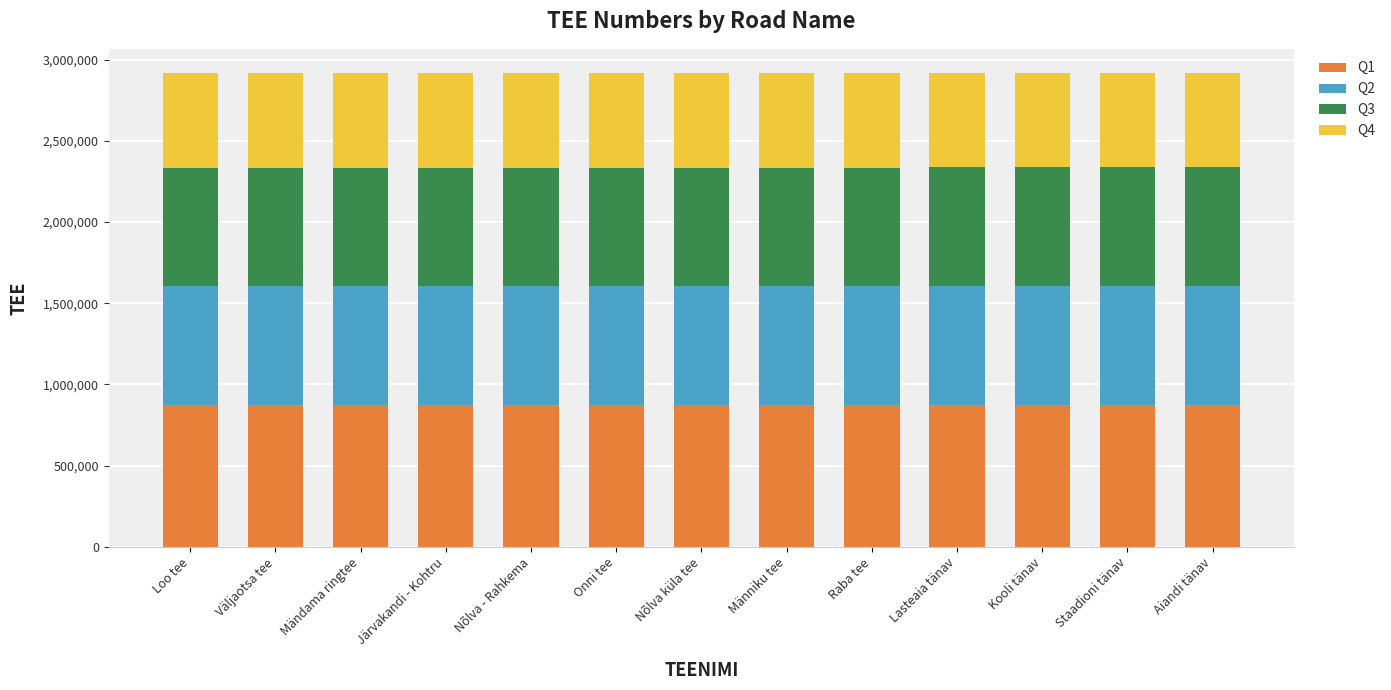

What is the total value across all series at Staadioni tänav?

2921109.0